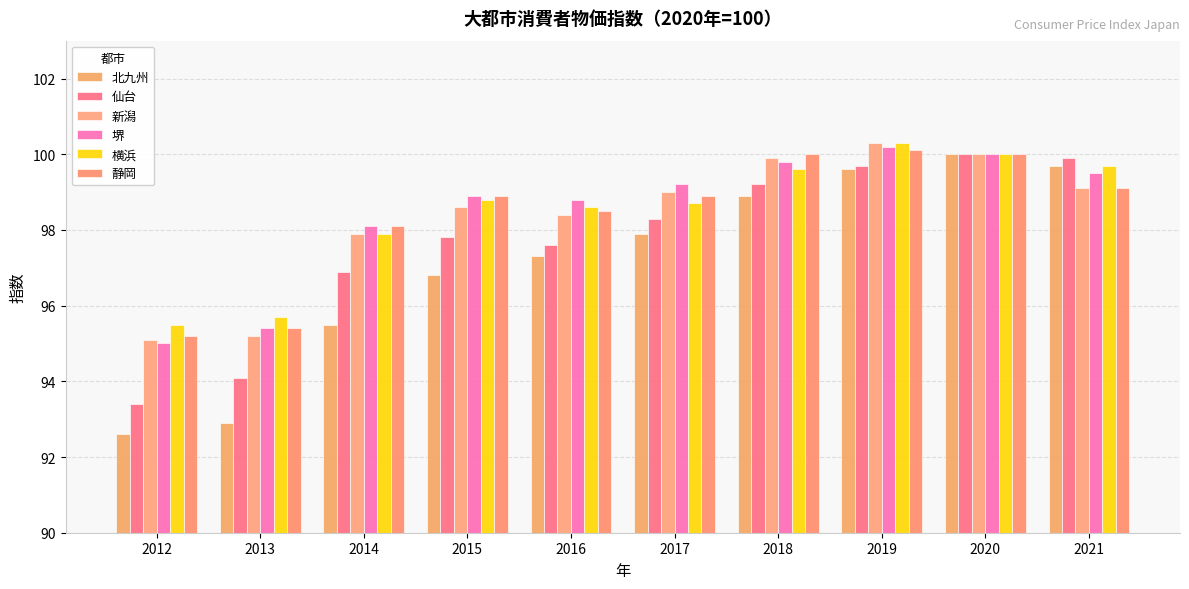

The value of 新潟 at 2020 is 100.0. True or false?

True